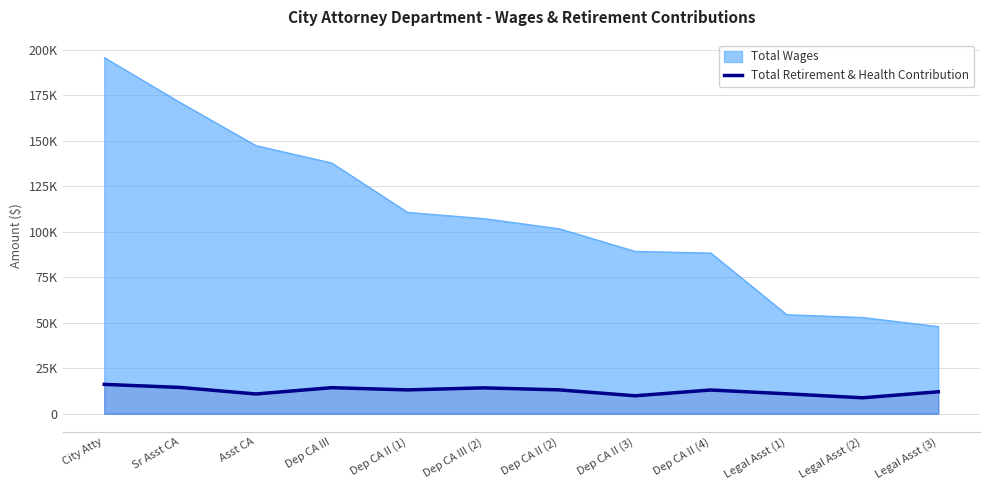

What are all the series names shown in the legend?

Total Wages, Total Retirement & Health Contribution